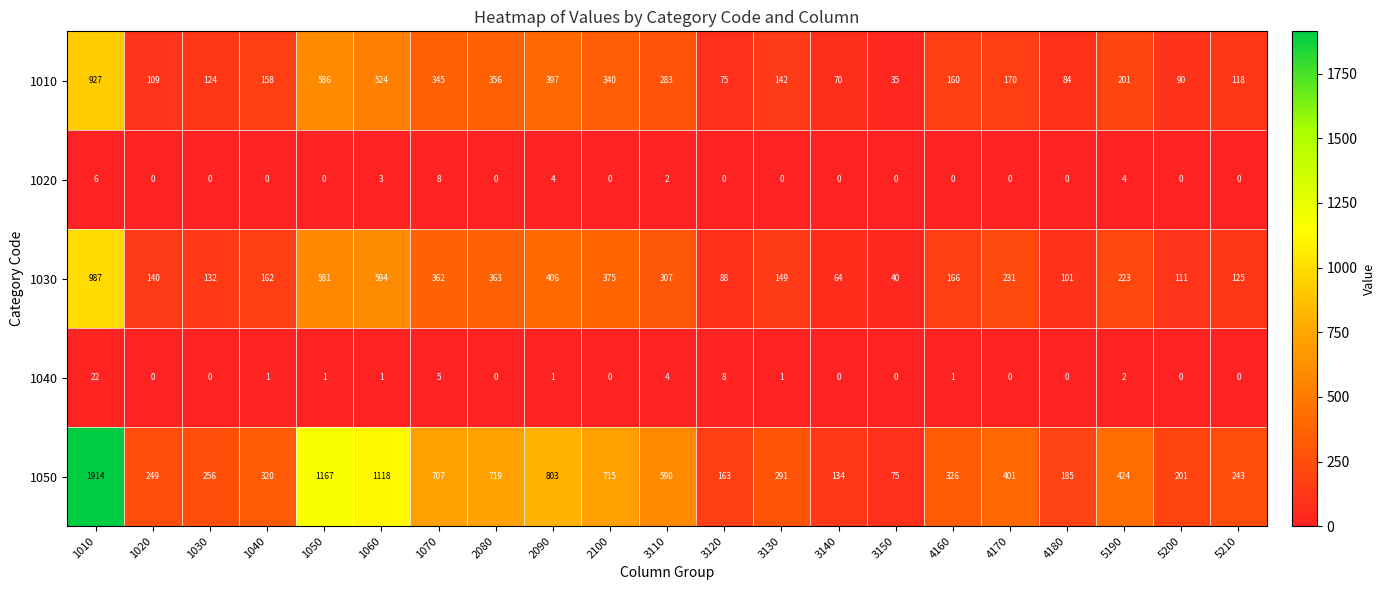

What is the difference between the maximum and minimum values in the 1050 series?

1839